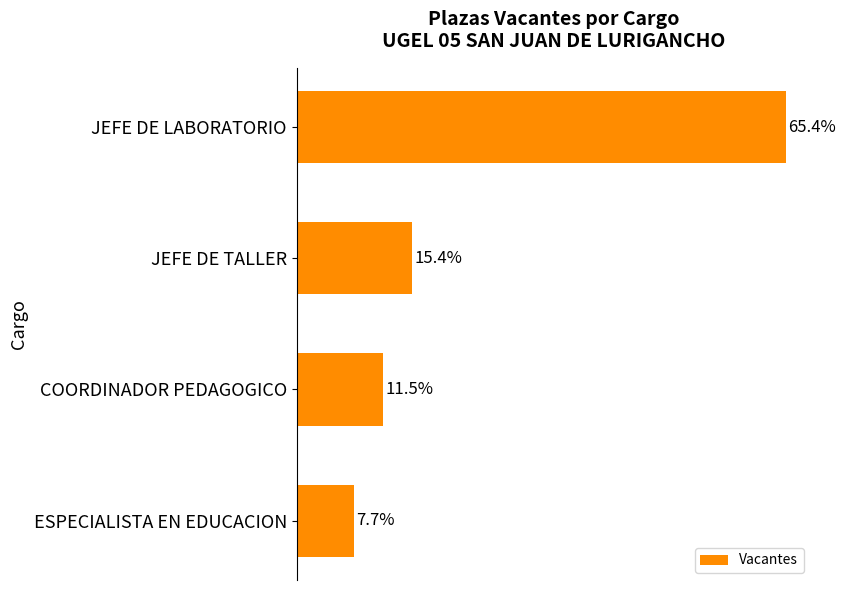

Between ESPECIALISTA EN EDUCACION and COORDINADOR PEDAGOGICO, which is larger?

COORDINADOR PEDAGOGICO